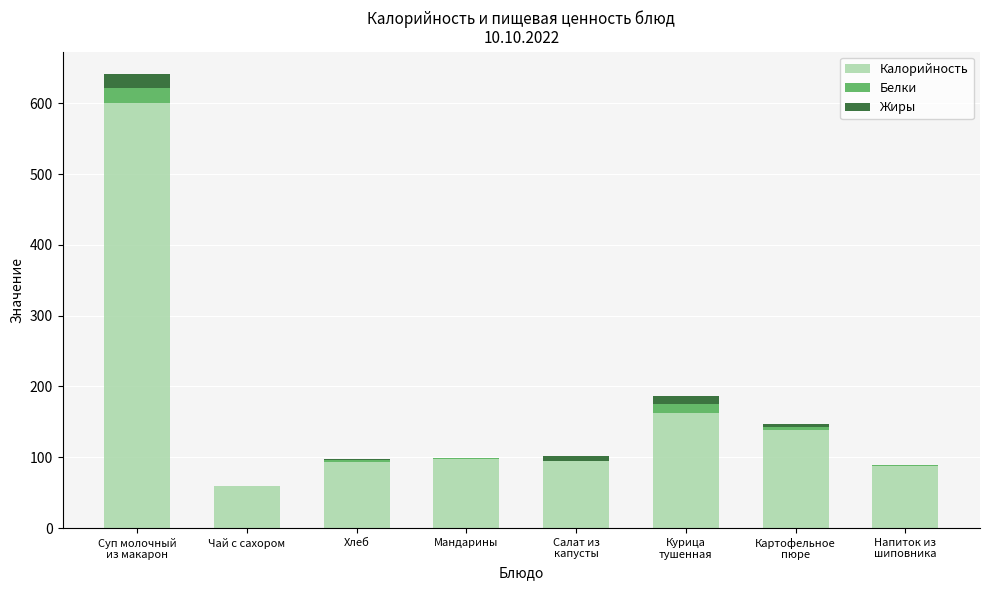

What is the highest value of the Калорийность series?

600.0